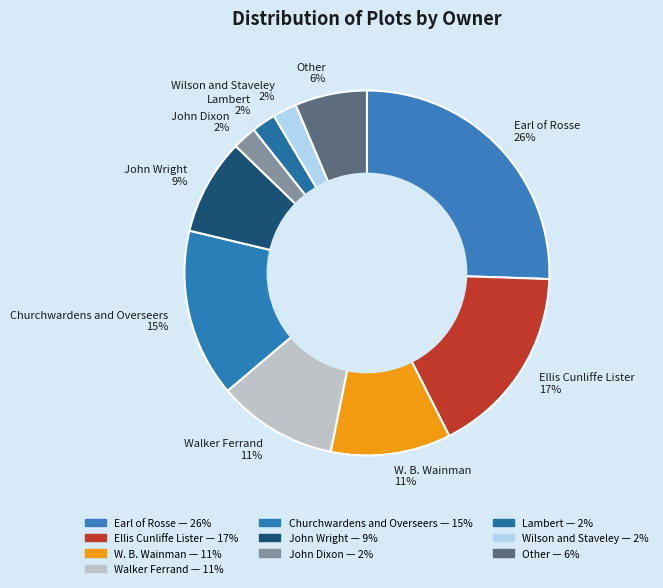

Combined, do John Dixon 2% and W. B. Wainman 11% account for over 50%?

No